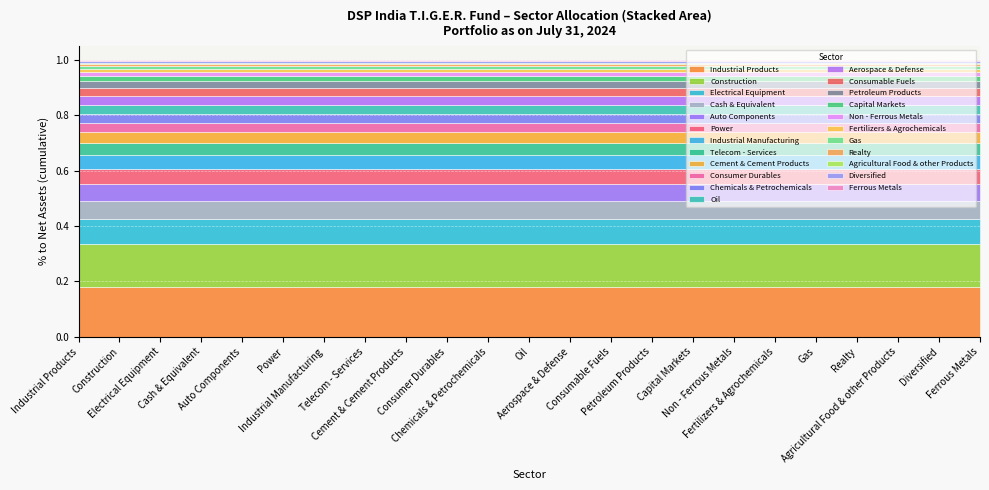

At which label is the value closest to 0?

Ferrous Metals